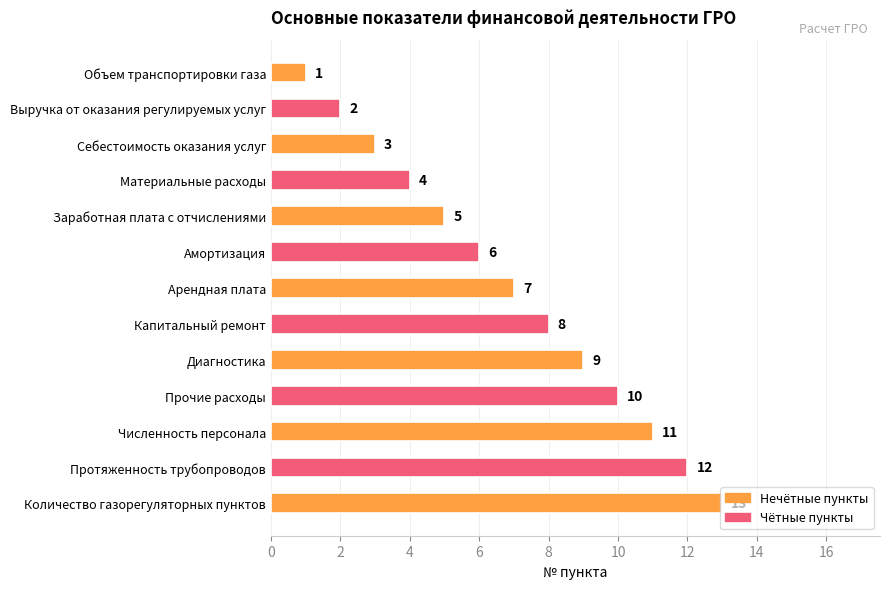

Rank the categories by value from lowest to highest.

Объем транспортировки газа, Выручка от оказания регулируемых услуг, Себестоимость оказания услуг, Материальные расходы, Заработная плата с отчислениями, Амортизация, Арендная плата, Капитальный ремонт, Диагностика, Прочие расходы, Численность персонала, Протяженность трубопроводов, Количество газорегуляторных пунктов